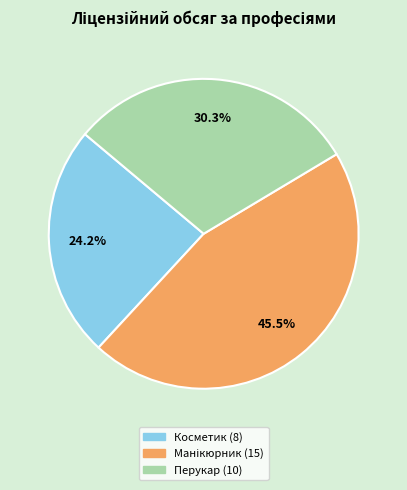

Does any single category account for the majority?

No